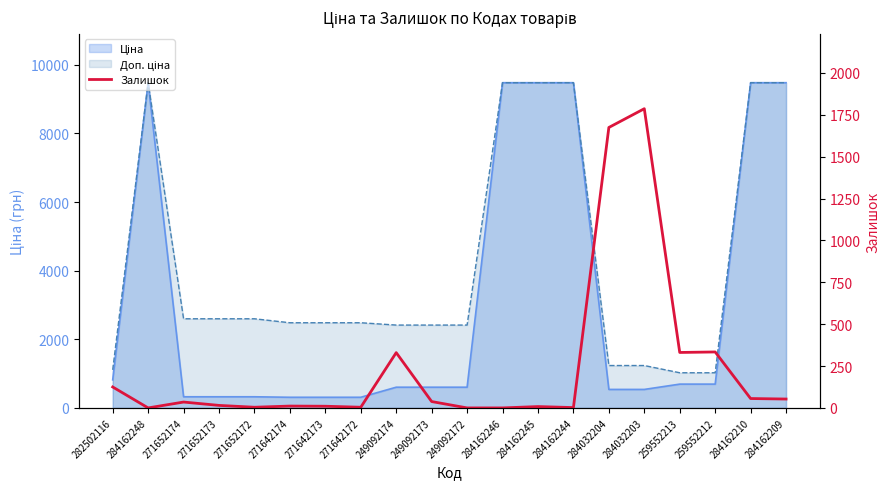

Reading left to right, extract all data points from this chart.

282502116=125	284162248=0	271652174=35	271652173=15	271652172=4	271642174=11	271642173=10	271642172=4	249092174=330	249092173=38	249092172=0	284162246=0	284162245=8	284162244=2	284032204=1674	284032203=1786	259552213=331	259552212=334	284162210=56	284162209=53